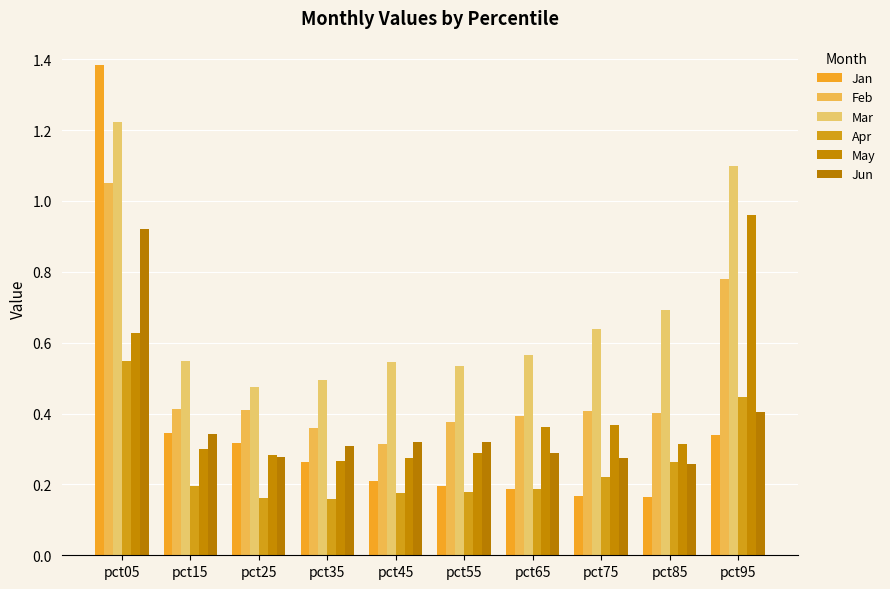

Rank the series by their maximum value, from lowest to highest.

Apr, Jun, May, Feb, Mar, Jan